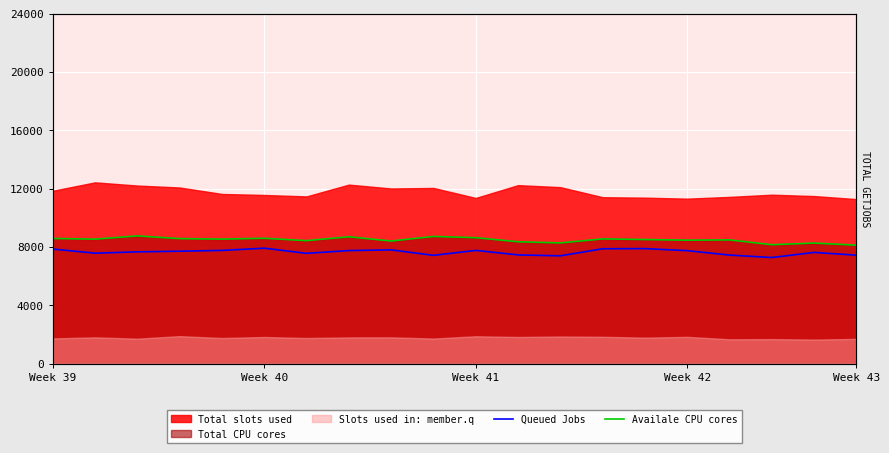

Where is Availale CPU cores nearest to the value 8430?

6